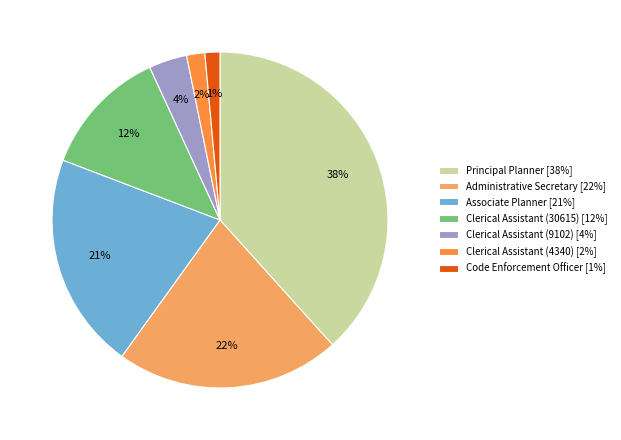

Which has a higher value, Clerical Assistant (9102) or Associate Planner?

Associate Planner